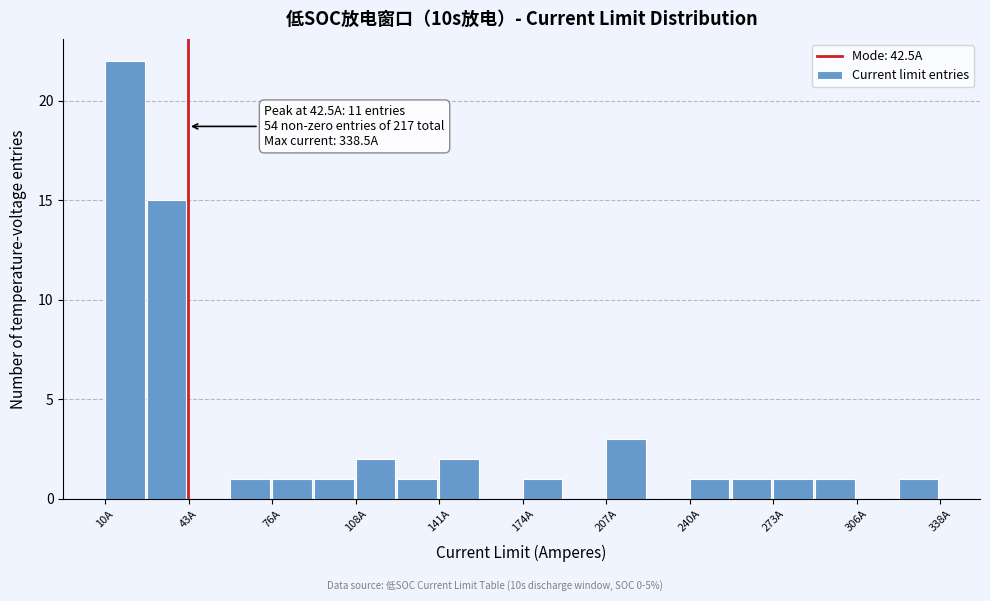

Read against the x-axis, roughly where is the centre of the tallest bar?

20